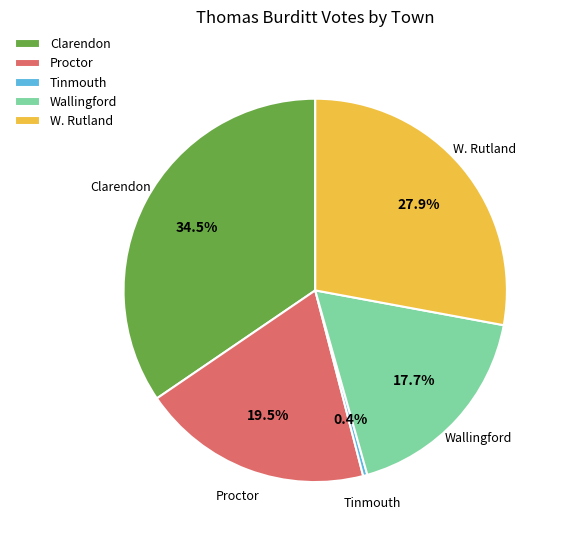

Which slice is the smallest?

Tinmouth